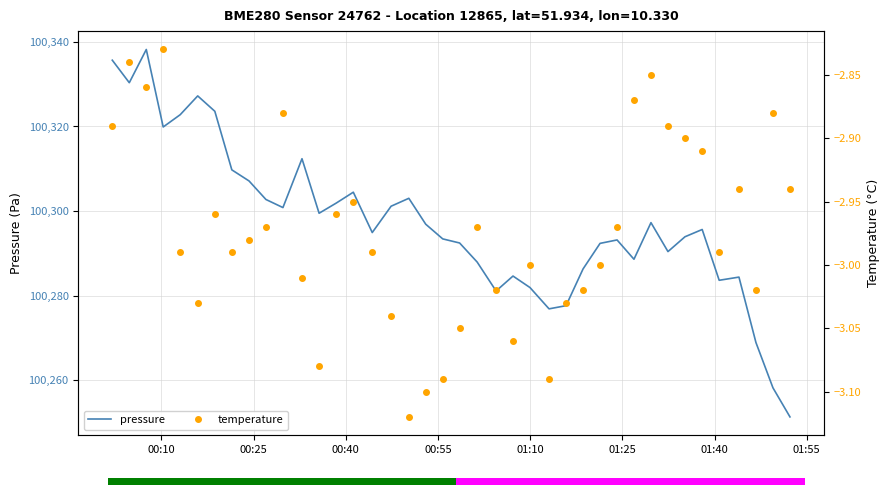

What is the highest value of the pressure series?

100338.2